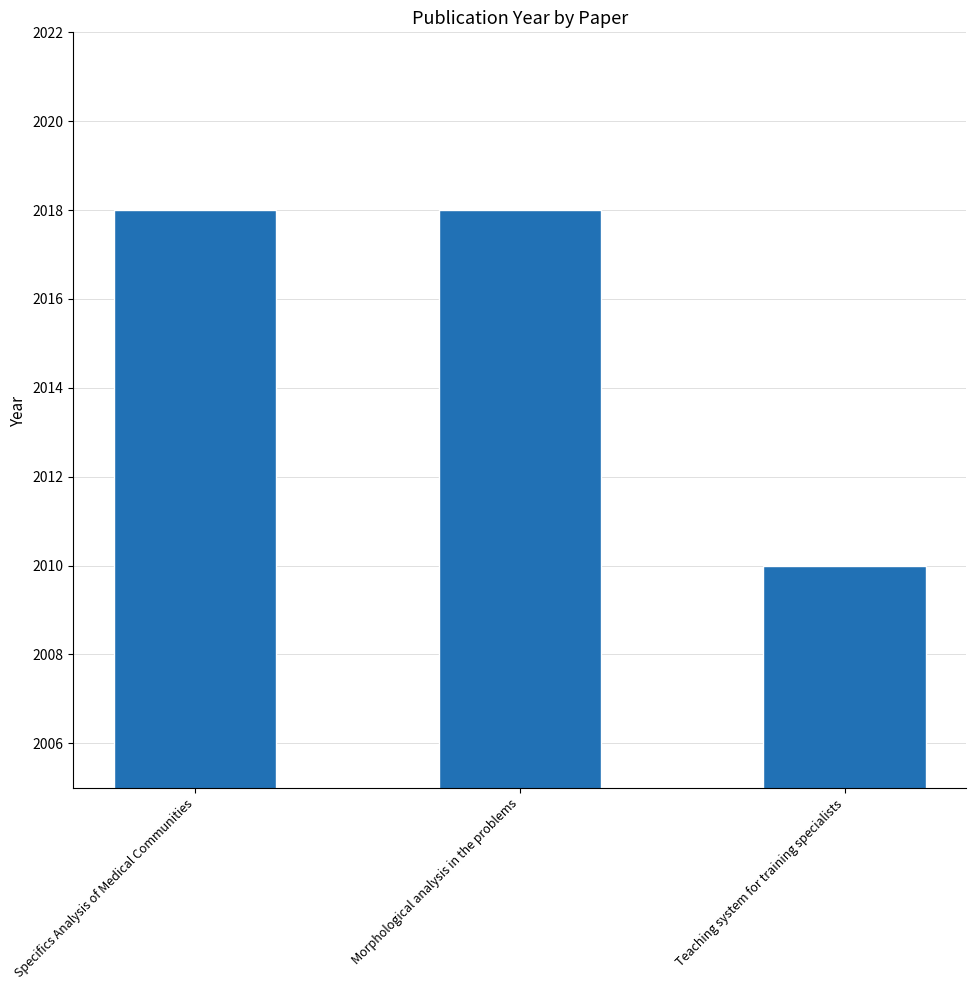

What is the value of the 3rd bar from the left?

2010